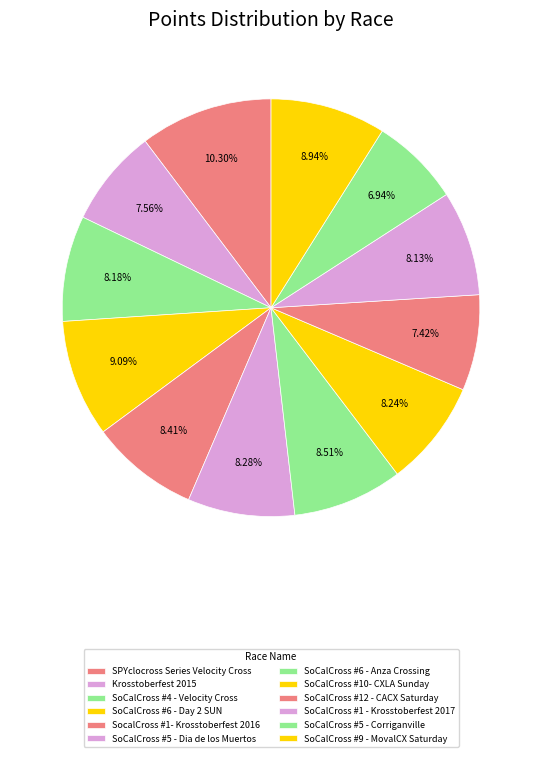

Is there a majority slice in this chart?

No